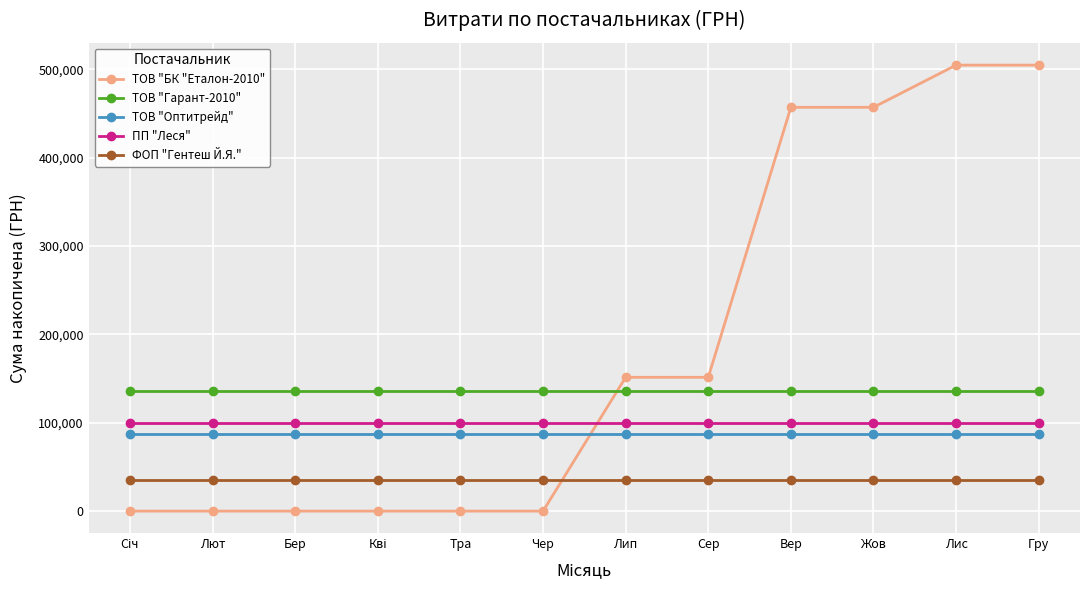

True or false: ТОВ "Оптитрейд" and ПП "Леся" cross at least once.

False